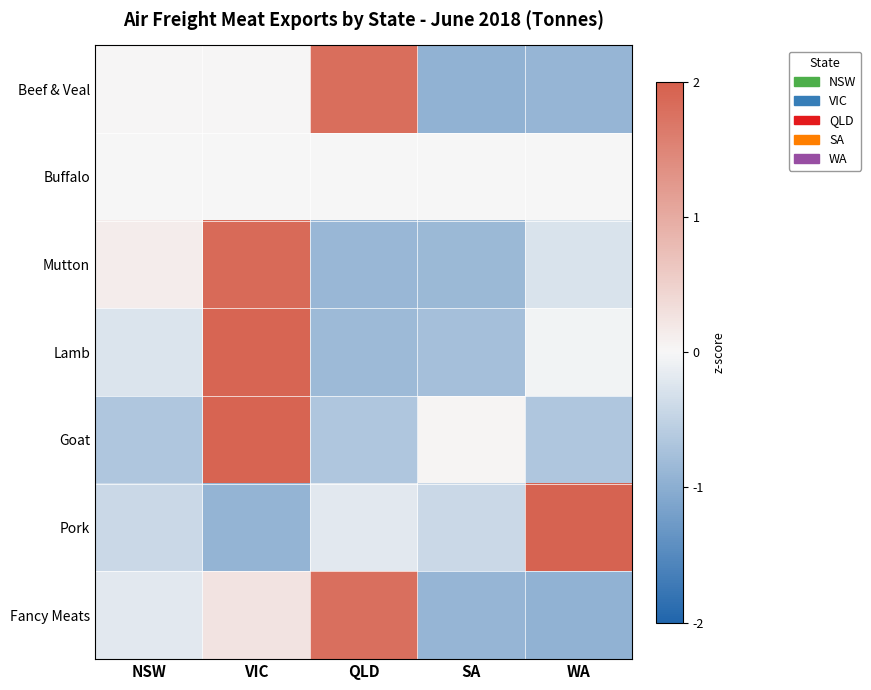

Which has a higher value, QLD or WA?

QLD